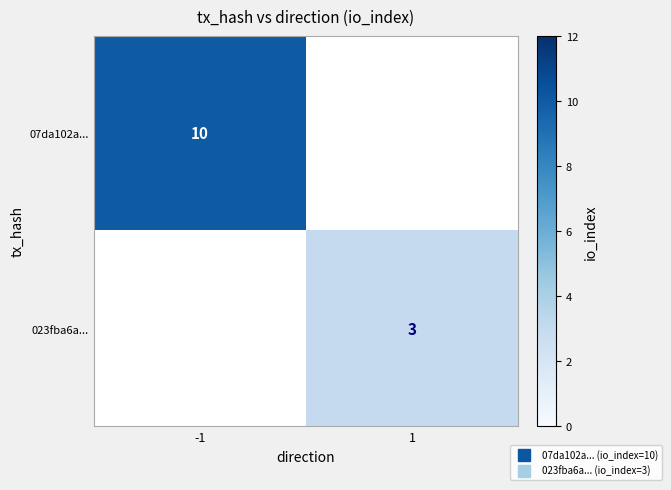

Which series has the largest range (max minus min)?

07da102a...